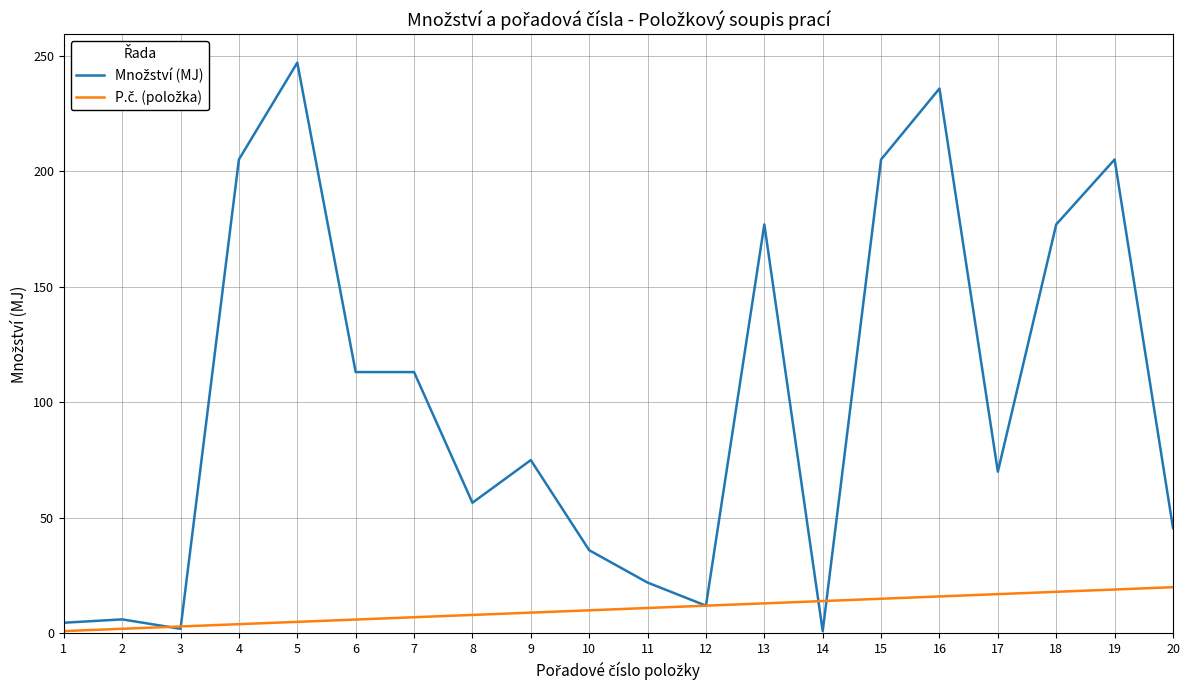

What is the maximum value shown in the chart?

247.0